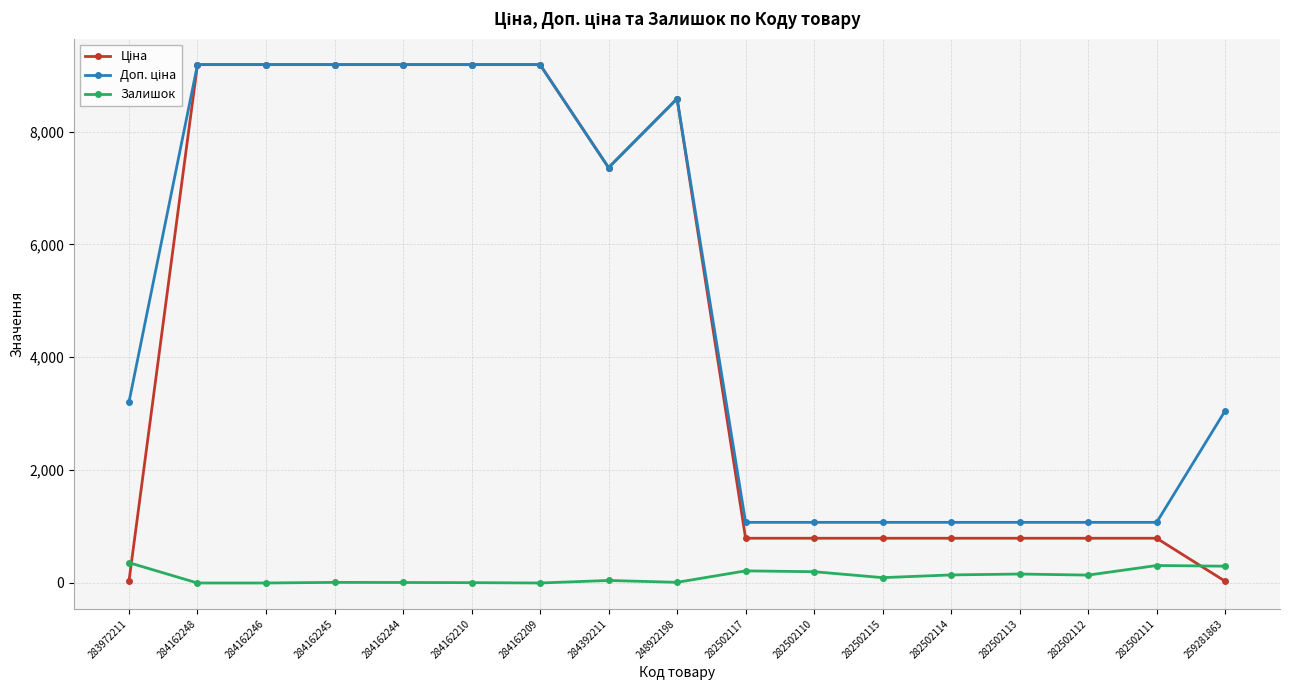

What is the label of the 6th point from the right?

282502115